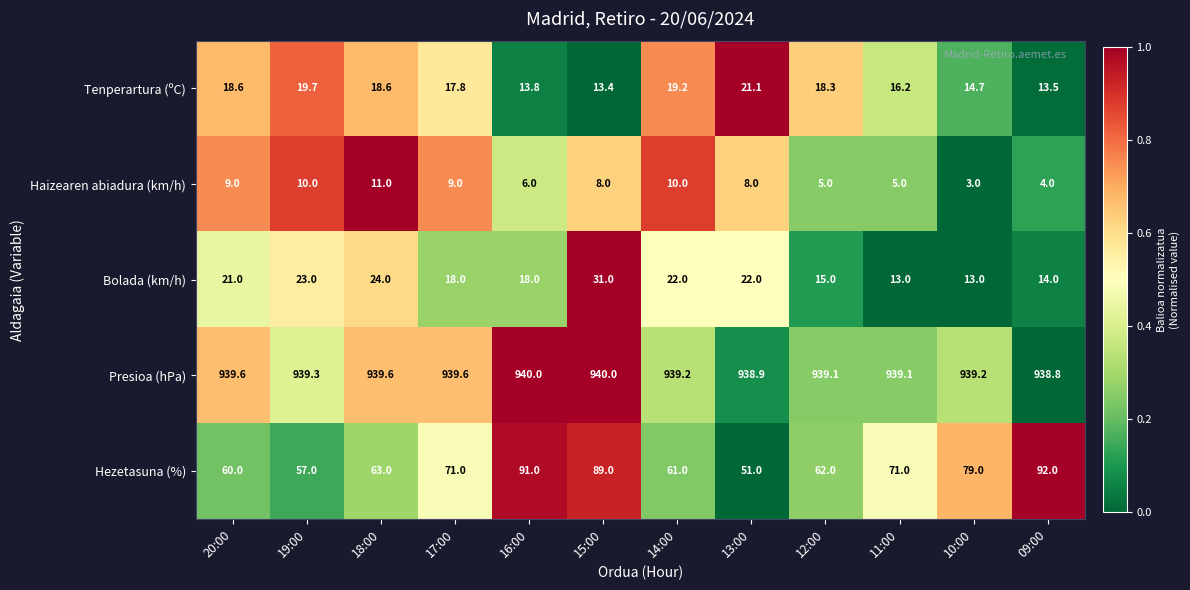

Is the value of Hezetasuna (%) at 20:00 greater than the value of Bolada (km/h) at 17:00?

Yes